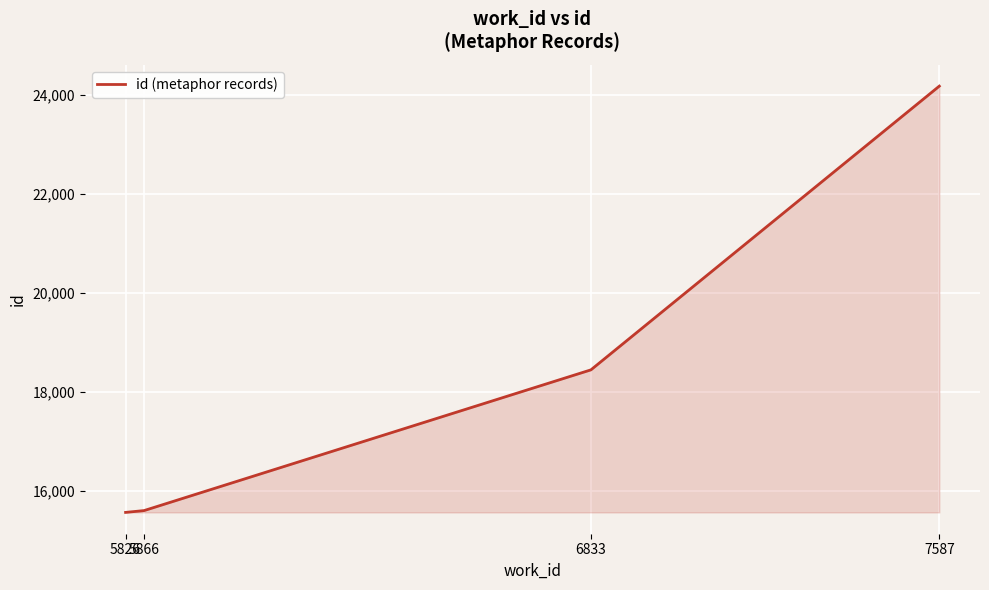

Is it true that the value at 7587 is 24170?

True